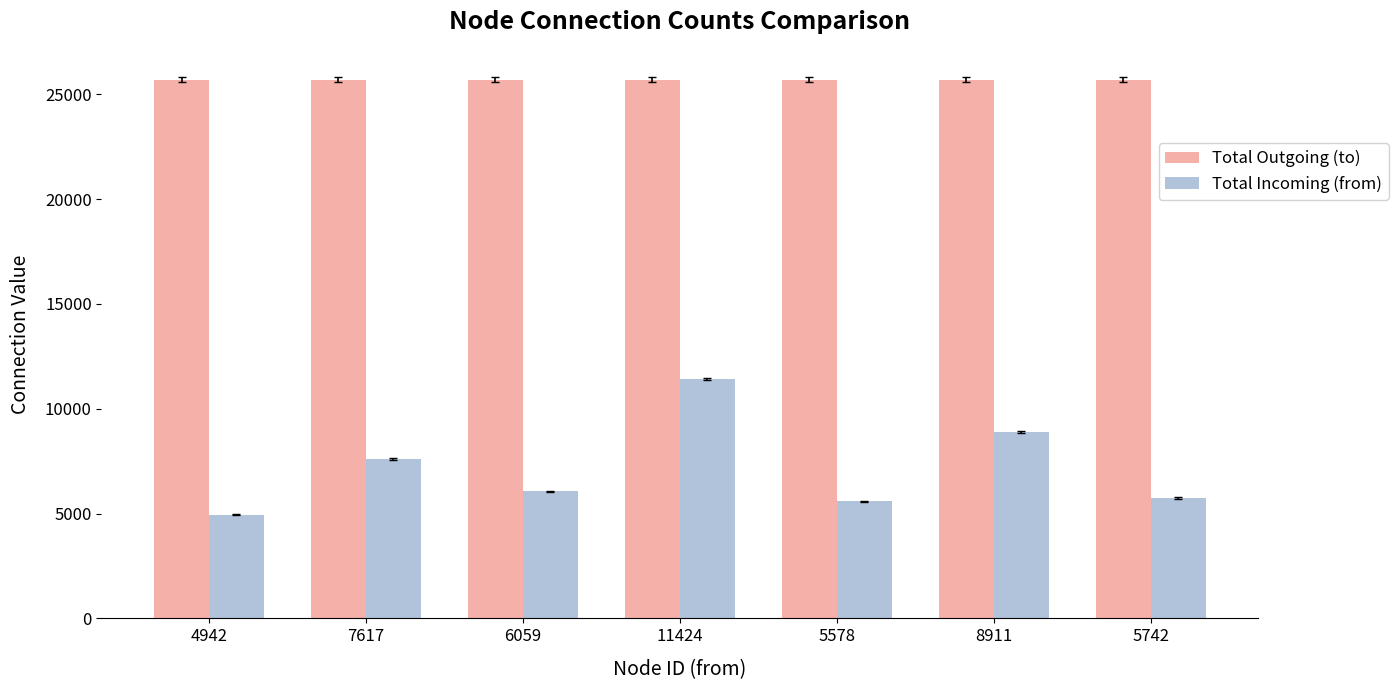

Reading right to left, what are all the values shown in this chart?

Total Outgoing (to): 5742=25700	8911=25700	5578=25700	11424=25700	6059=25700	7617=25700	4942=25700
Total Incoming (from): 5742=5742	8911=8911	5578=5578	11424=11424	6059=6059	7617=7617	4942=4942